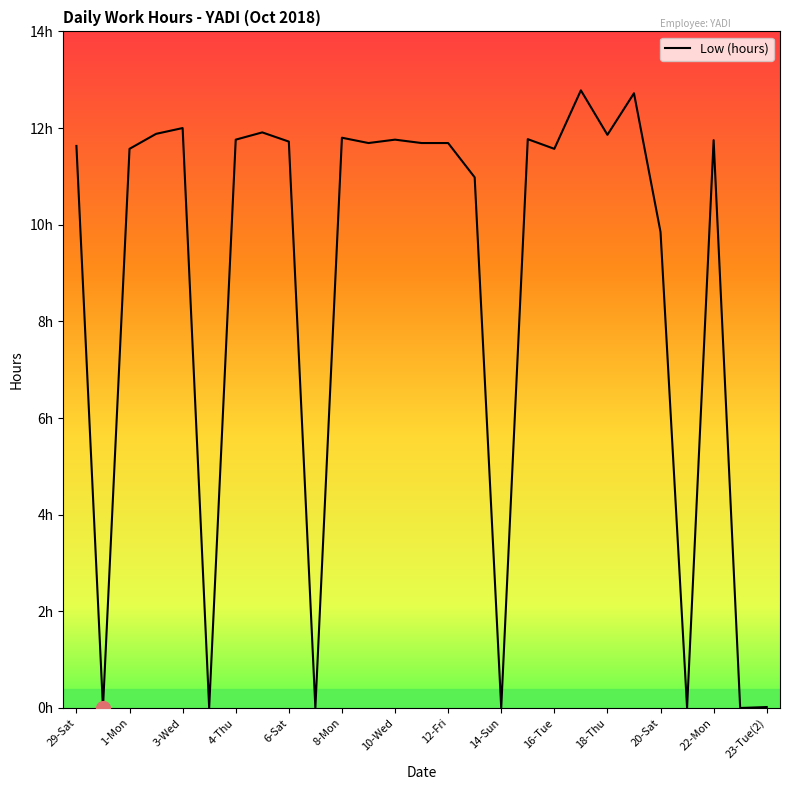

What is the maximum value shown in the chart?

12.8